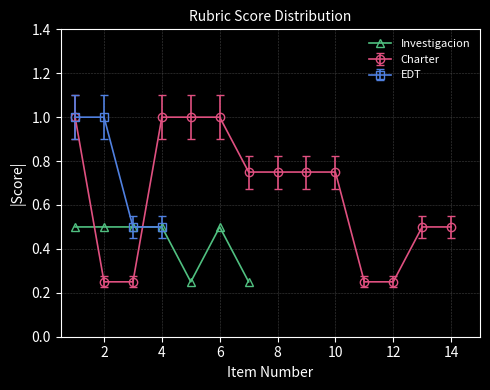

Count the Investigacion values in the range 0 to 1.

7